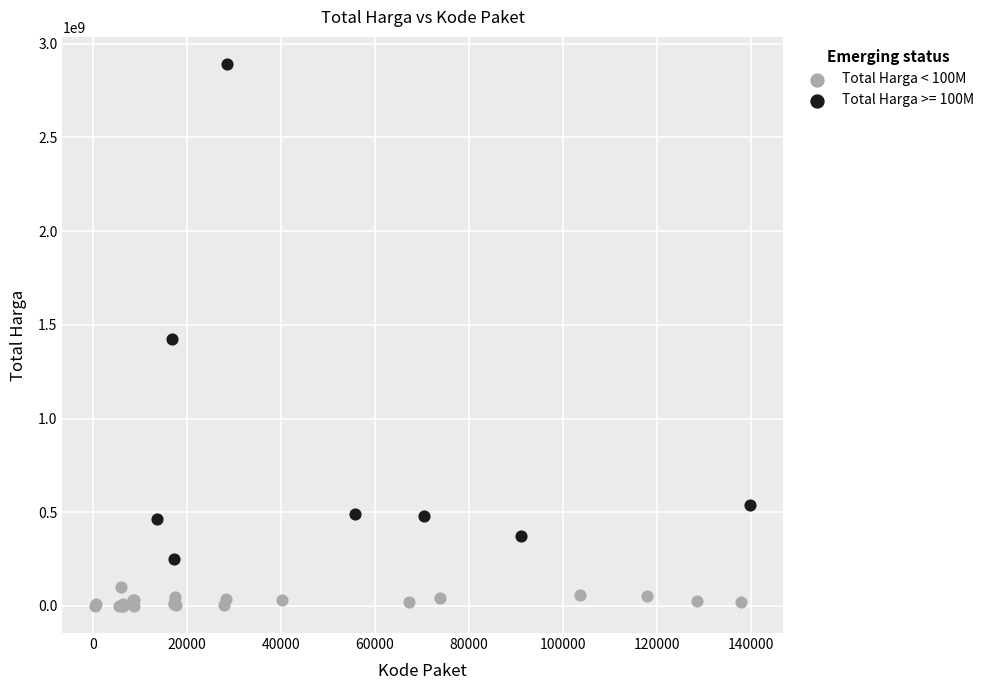

Which series contains the lowest Y value?

Total Harga < 100M